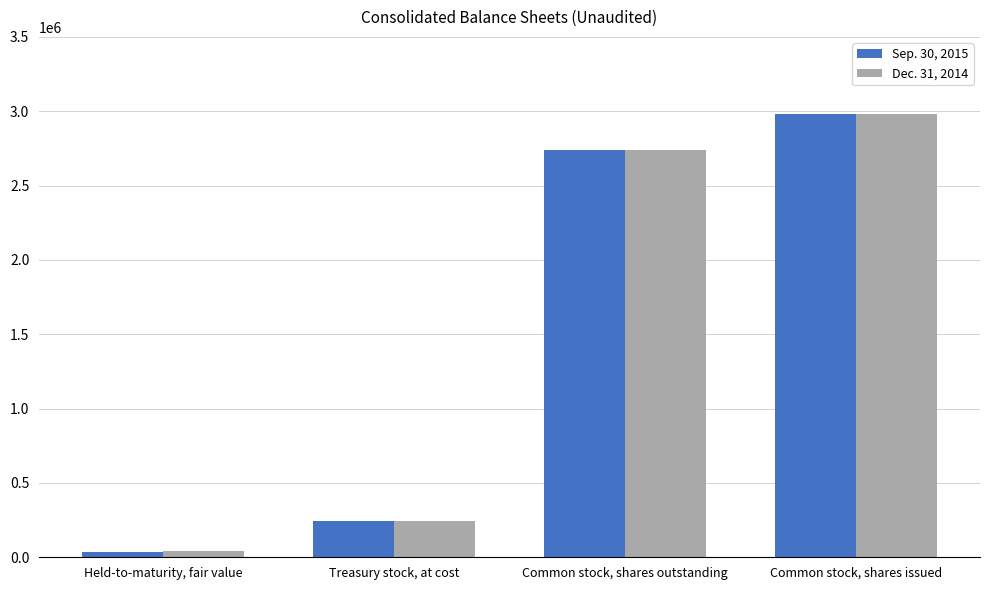

What is the sum of all Sep. 30, 2015 values?

5998463